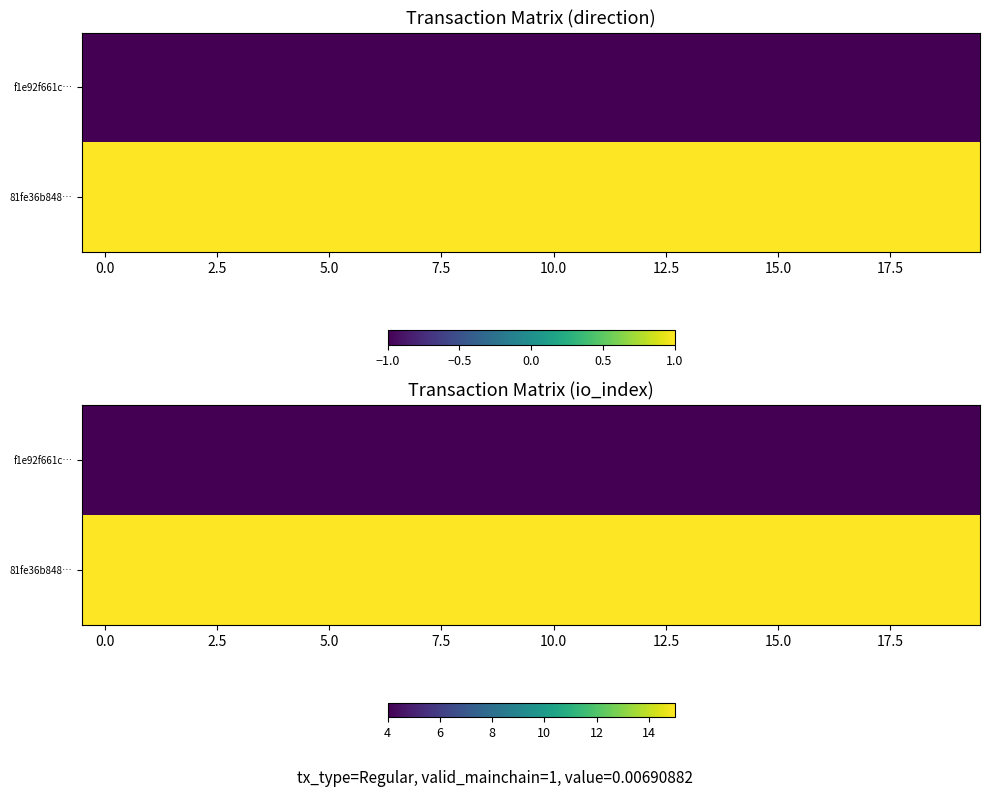

What is the highest value of the f1e92f661c… series?

4